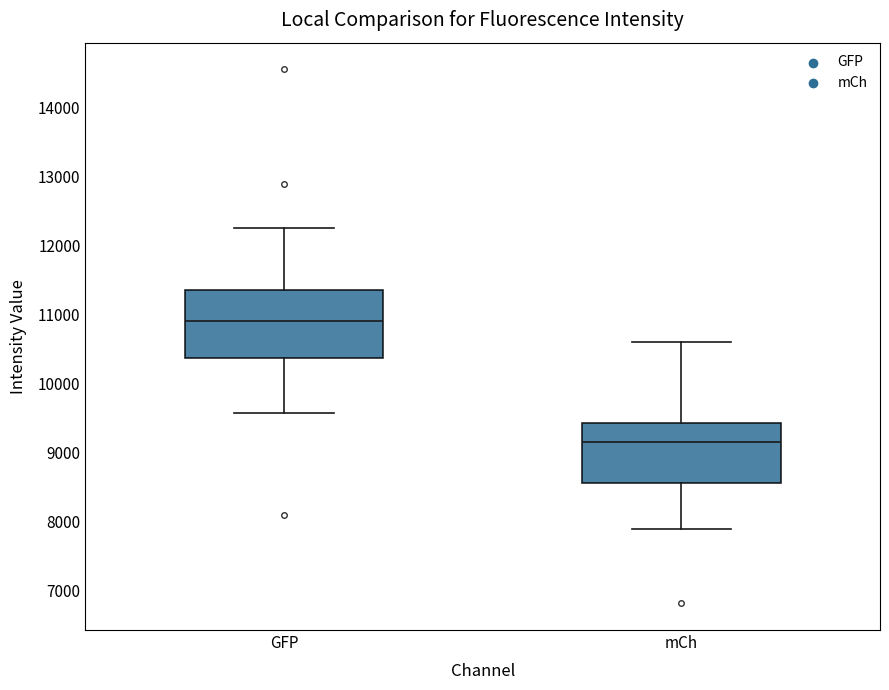

Which box has the lowest median line?

mCh